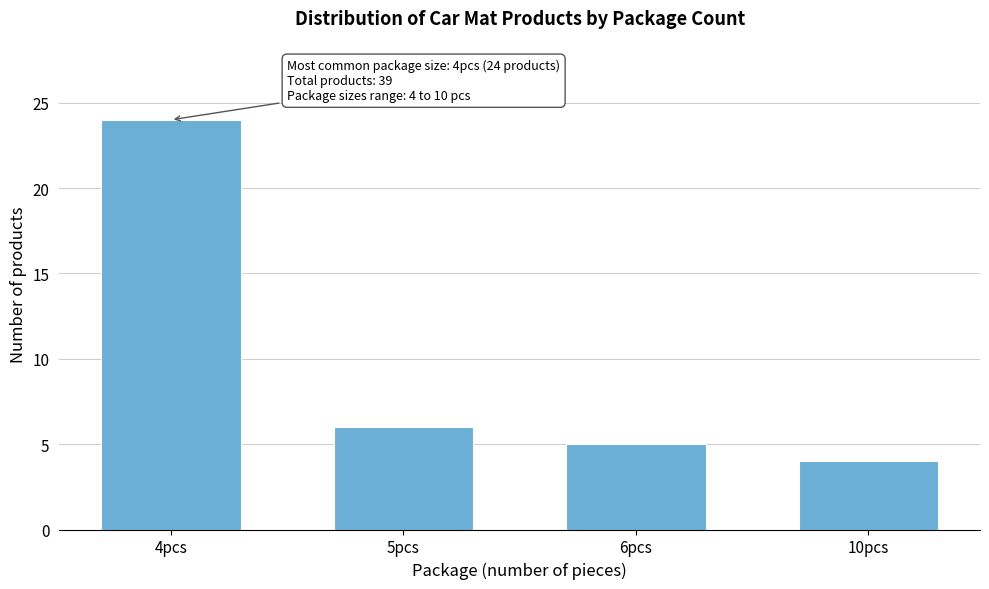

Reading right to left, what are all the values shown in this chart?

4	5	6	24